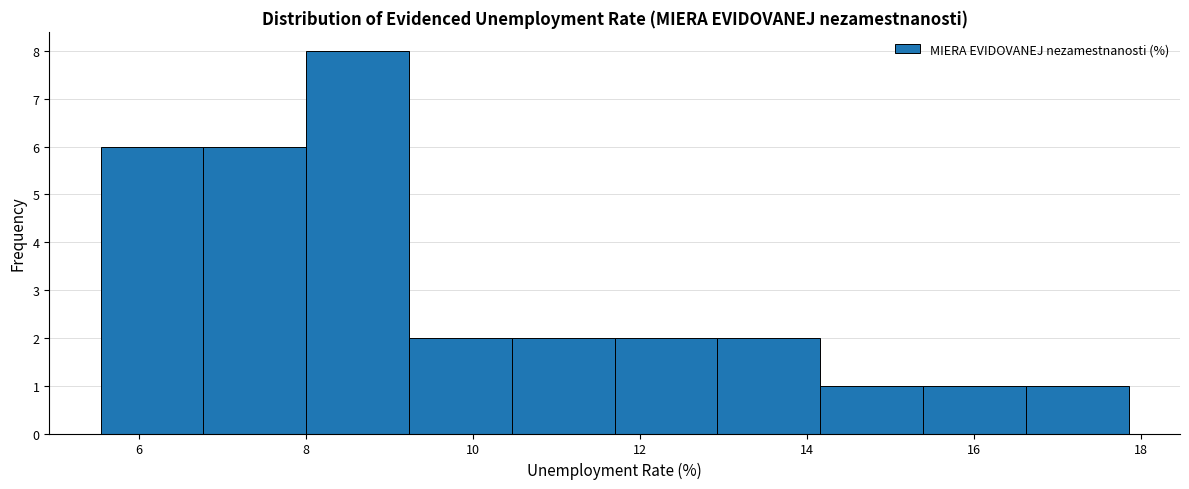

Over which range of the x-axis is the bar tallest?

8.0 to 9.2